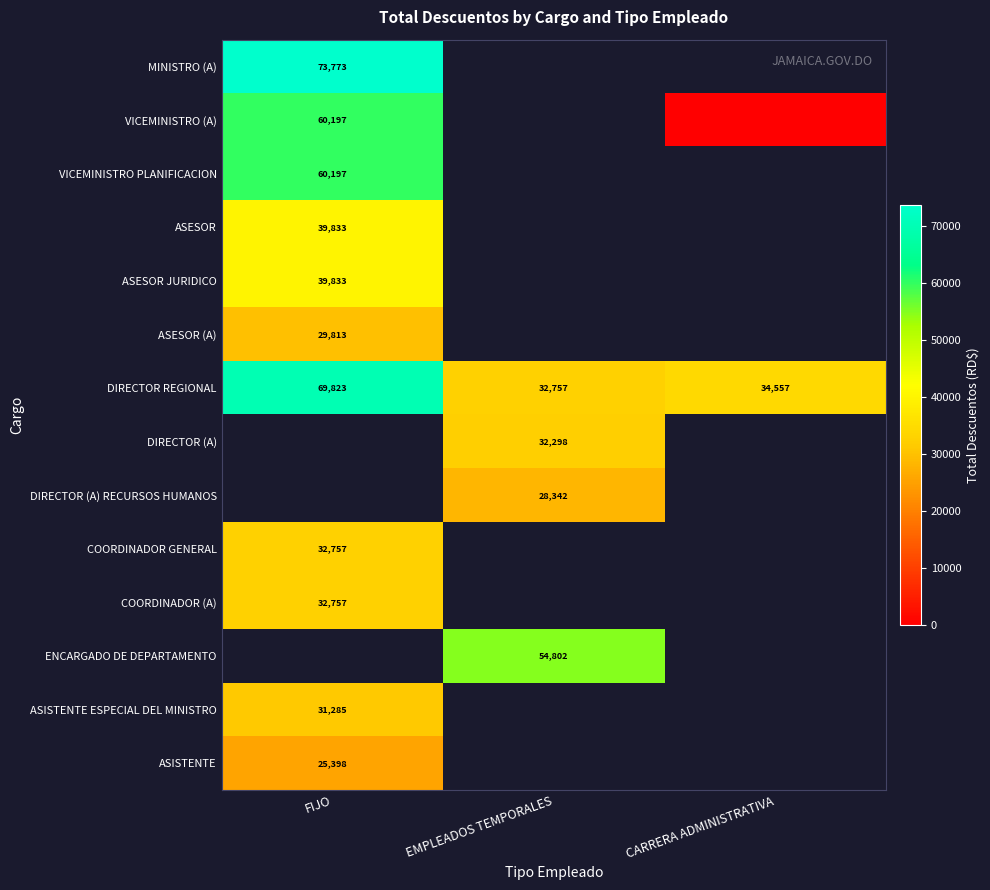

At which label is MINISTRO (A) closest to 73773?

FIJO